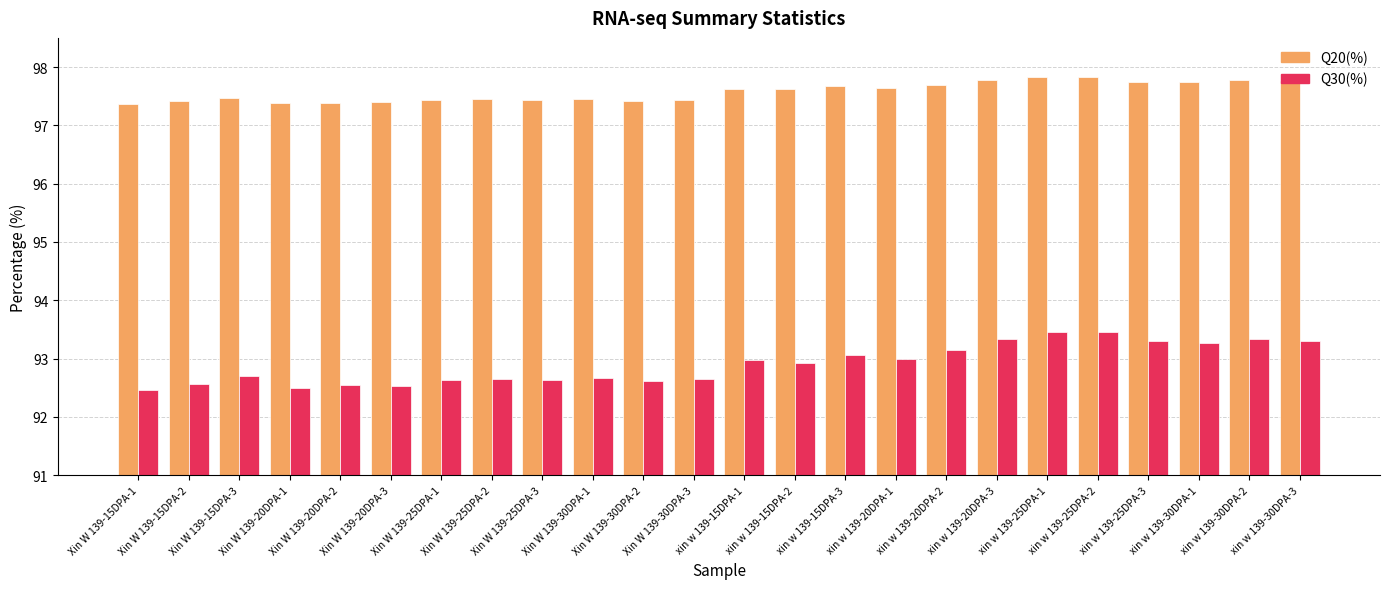

What is the maximum value shown in the chart?

97.8